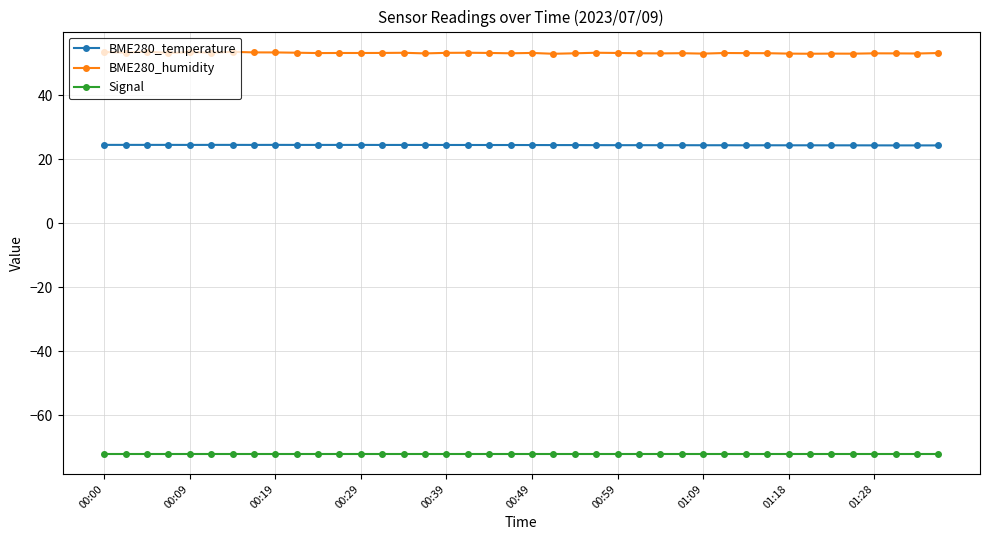

What is the value of the Signal point at the 34th from the left?

-72.0